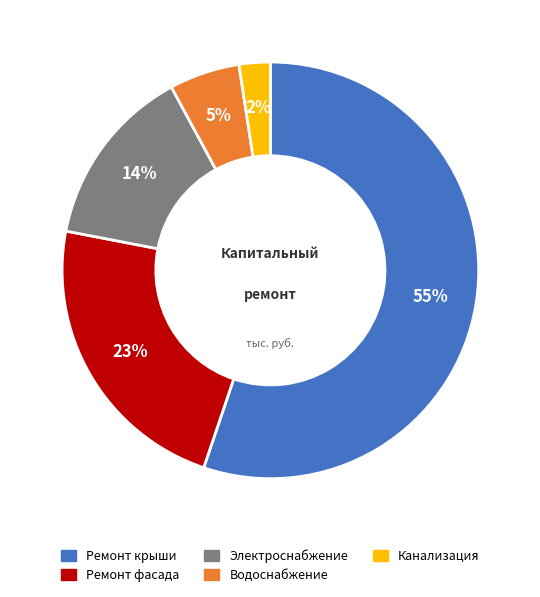

How many segments does this pie chart have?

5